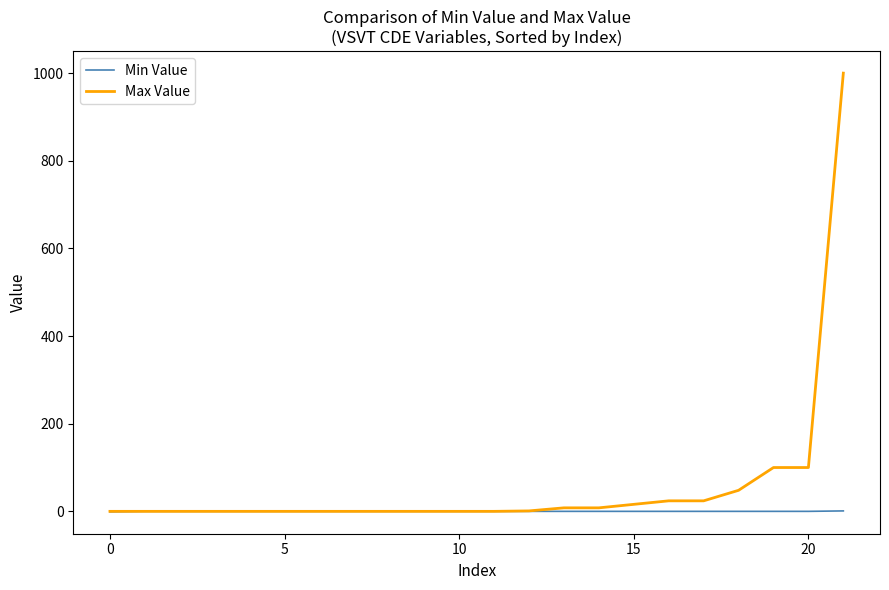

Which series has the largest range (max minus min)?

Max Value